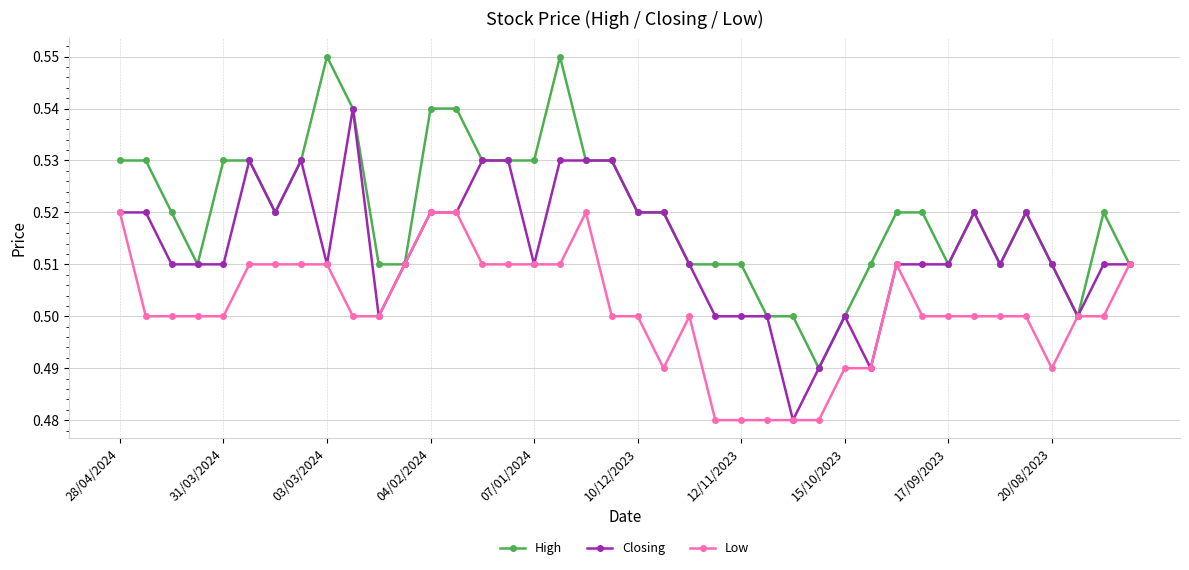

At how many categories does at least one series exceed 0?

40